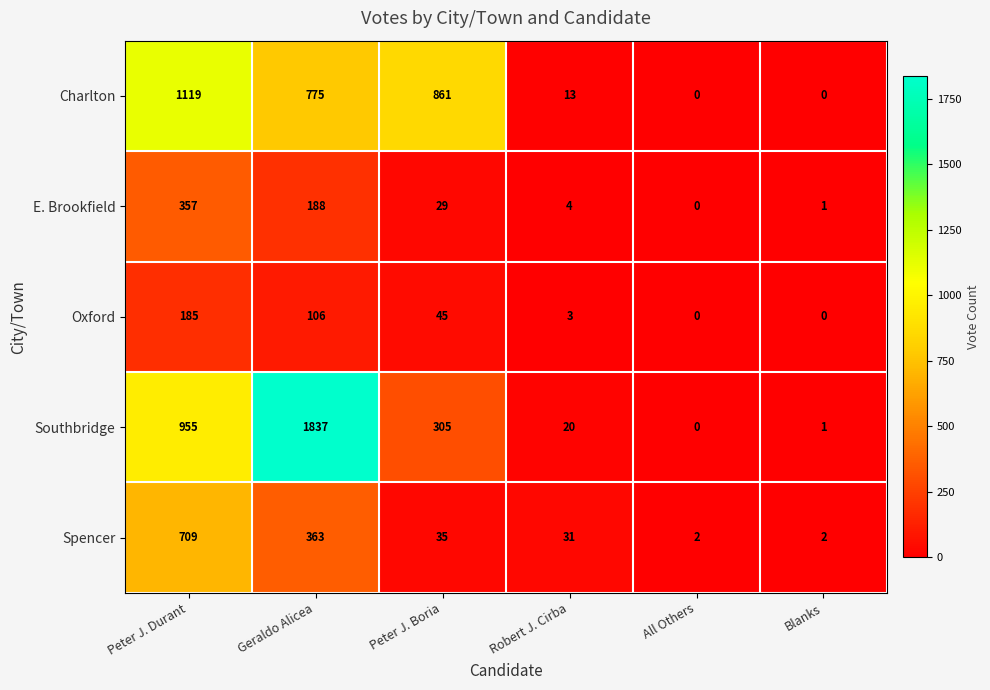

Count the number of data series in this chart.

5